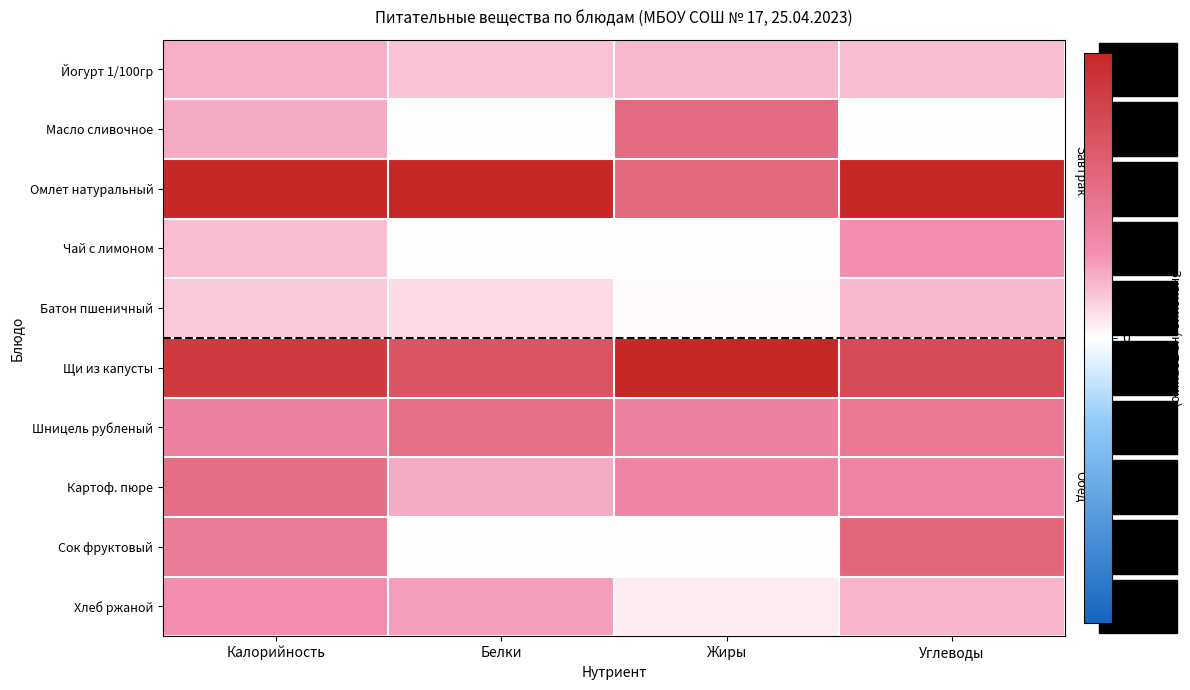

At Углеводы, list the series in order from smallest to largest.

Масло сливочное, Йогурт 1/100гр, Батон пшеничный, Хлеб ржаной, Чай с лимоном, Картоф. пюре, Шницель рубленый, Сок фруктовый, Щи из капусты, Омлет натуральный